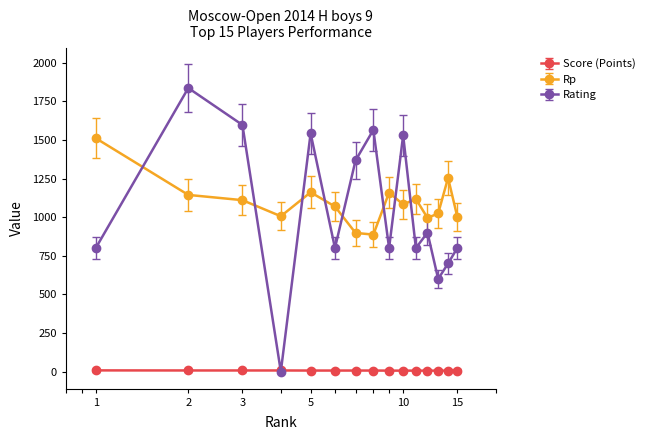

Is this an area chart (filled region under the line)?

No